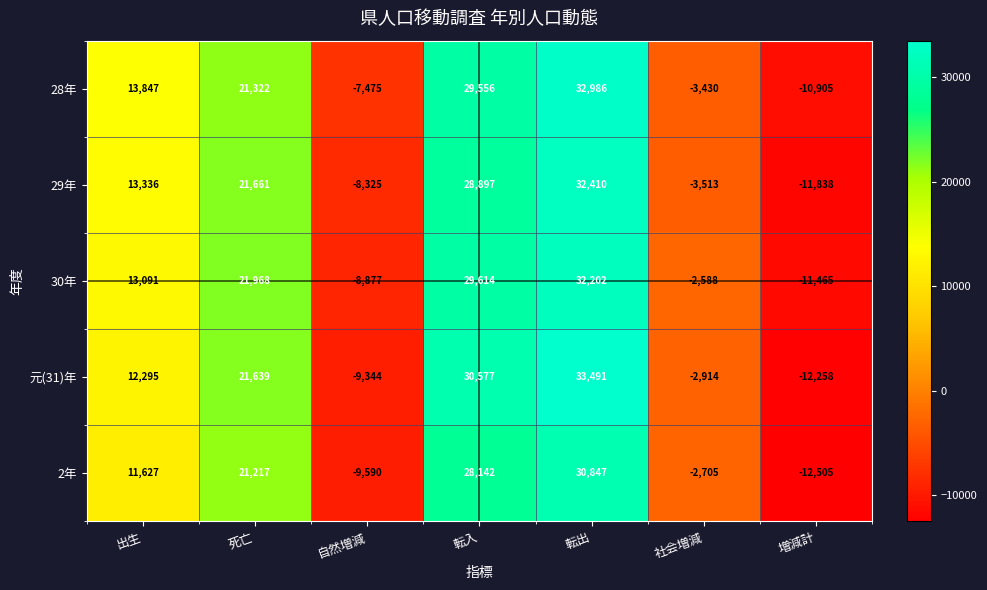

What is the sum of all 30年 values?

73945